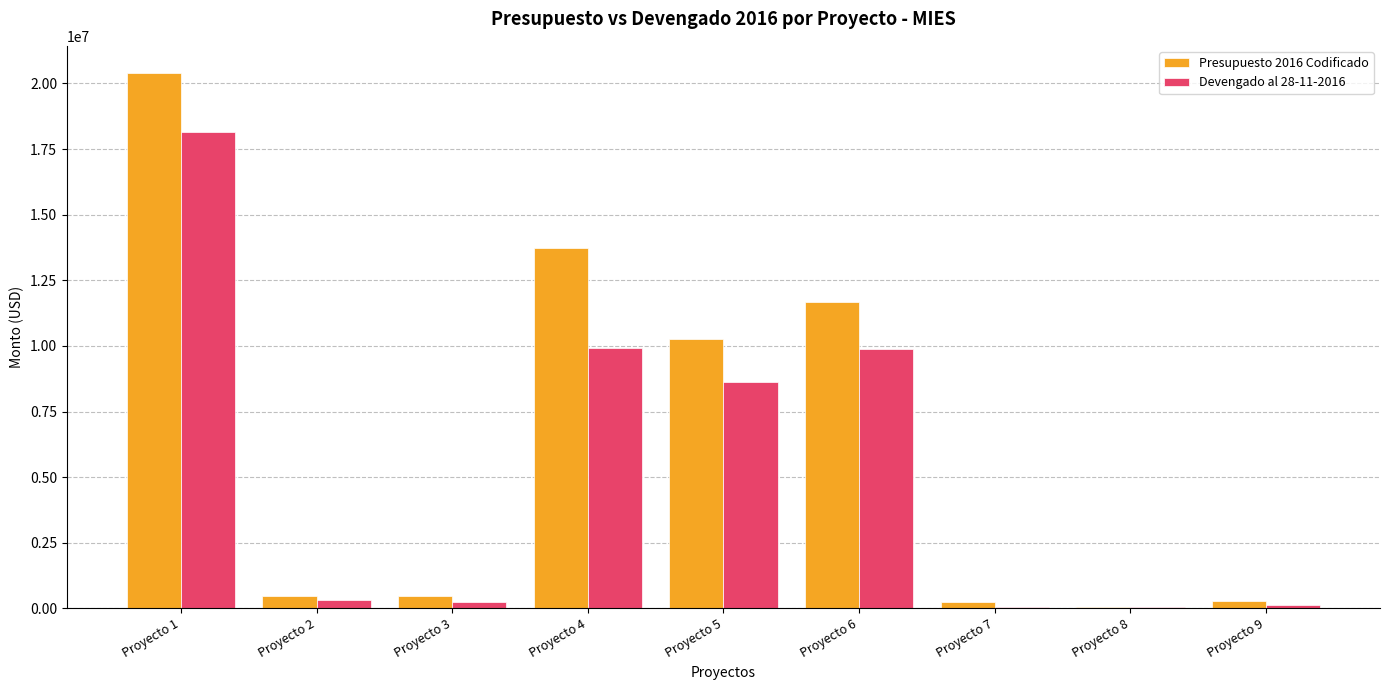

The value of Presupuesto 2016 Codificado at Proyecto 3 is 476427.4. True or false?

True